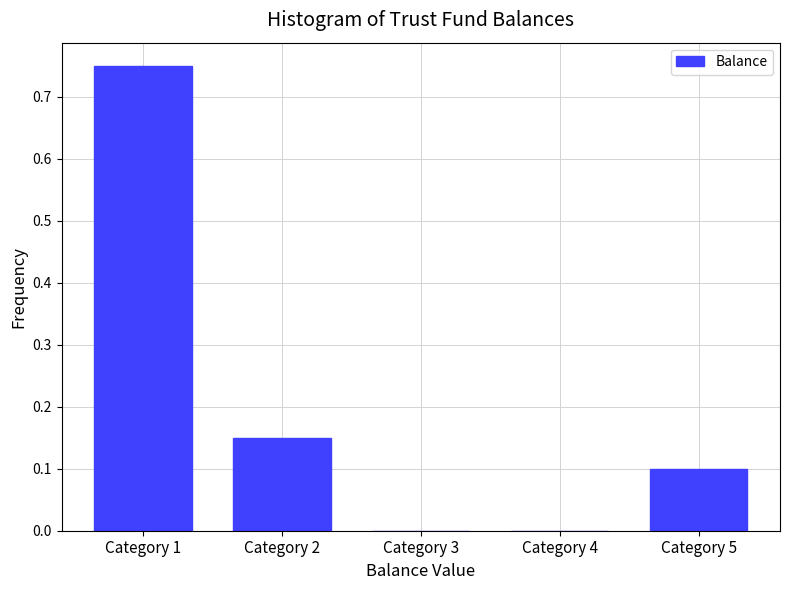

What is the sum of all values?

1.0